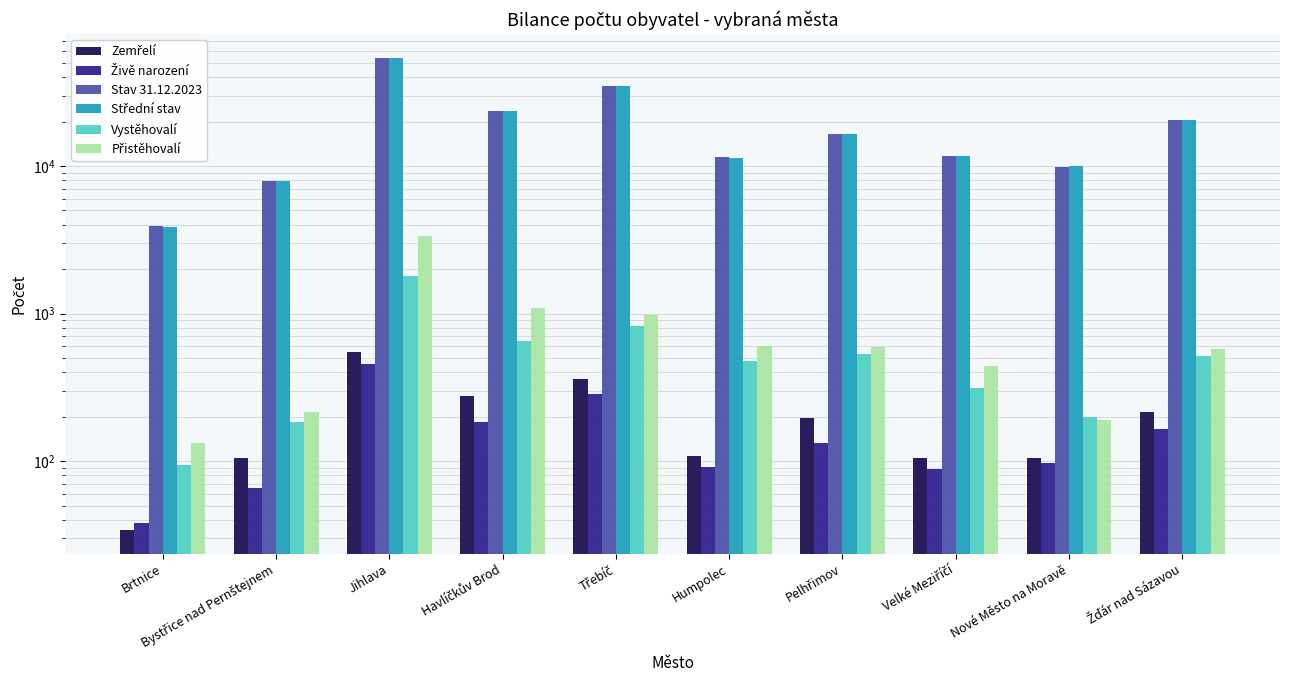

How many bars are there in each group?

6